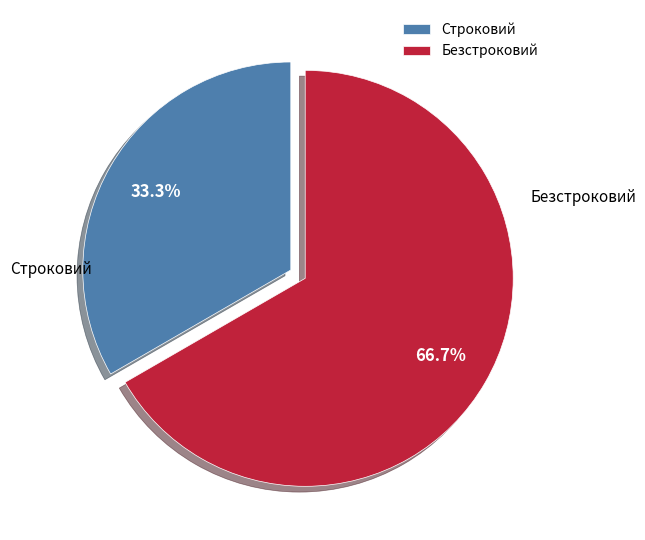

Combined, what portion of the pie is Безстроковий and Строковий?

100.0%